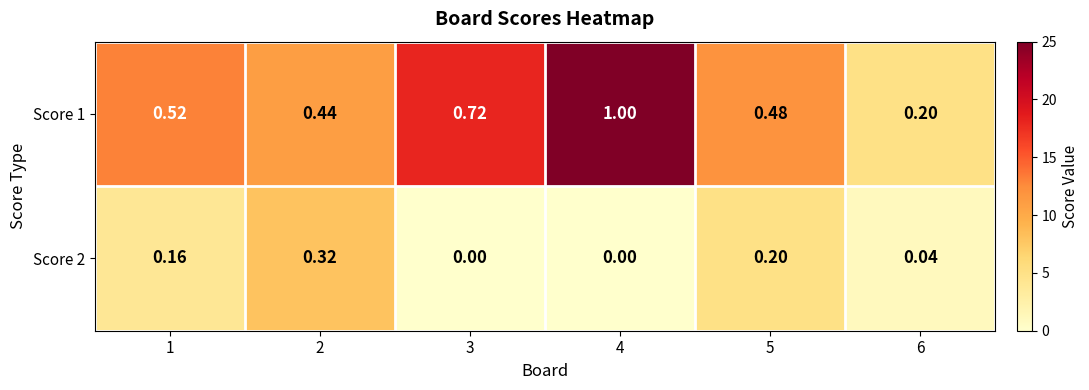

Is the value of Score 1 at 4 greater than the value of Score 2 at 5?

Yes